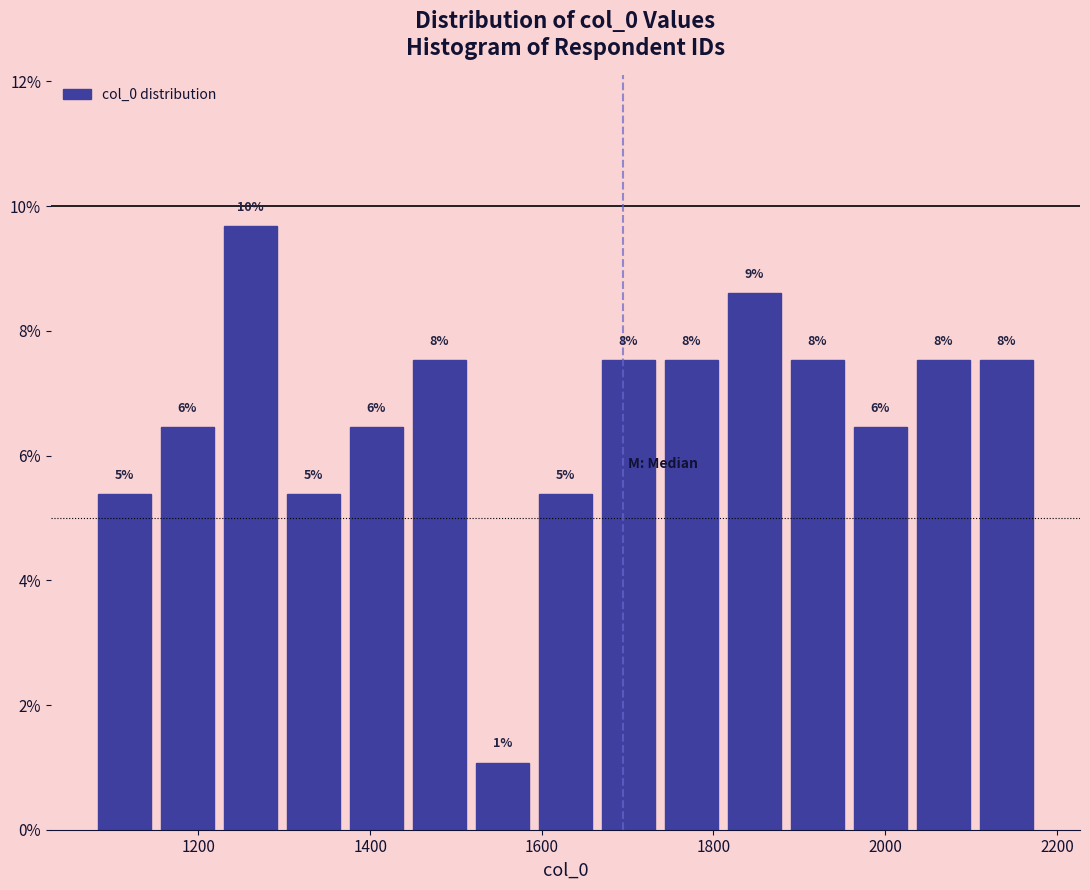

Read against the x-axis, roughly where is the centre of the tallest bar?

1260